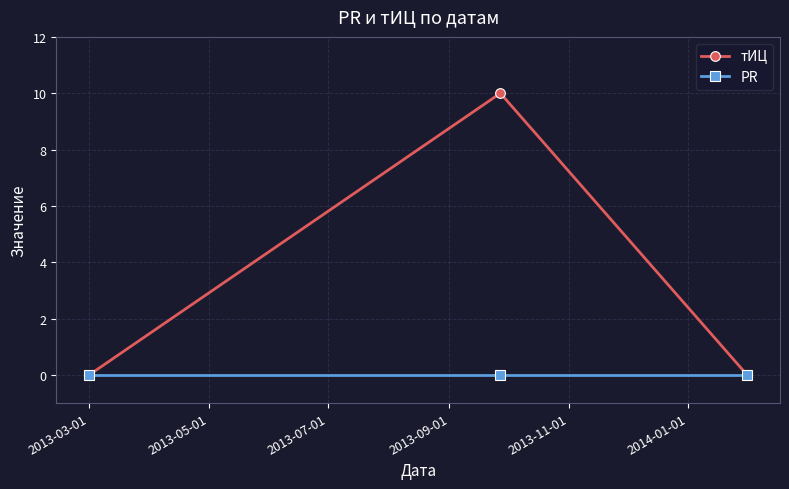

How many series are shown in this chart?

2